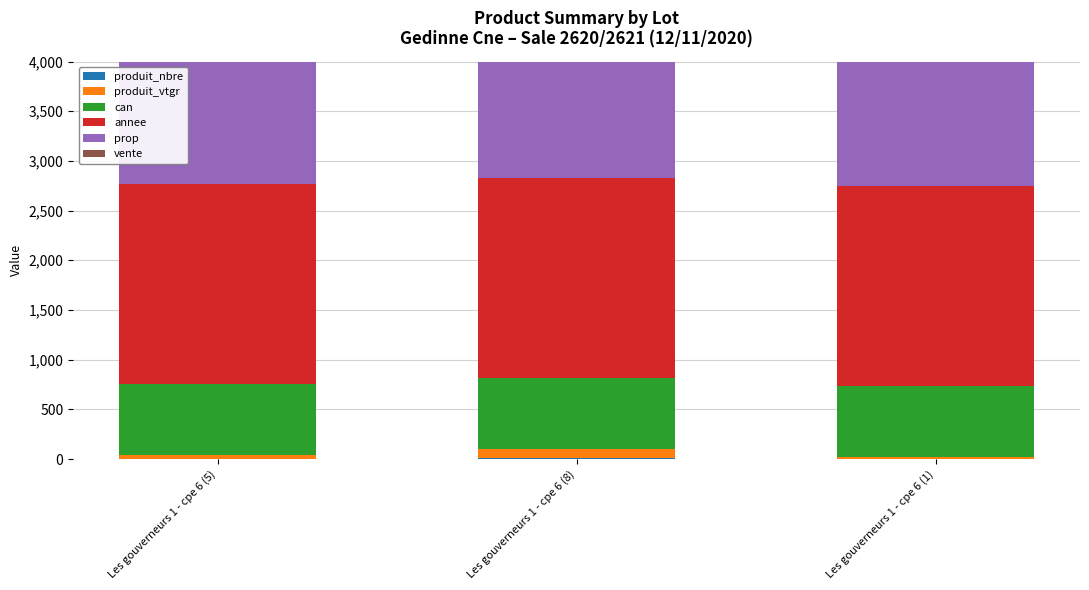

What are all the series names shown in the legend?

produit_nbre, produit_vtgr, can, annee, prop, vente